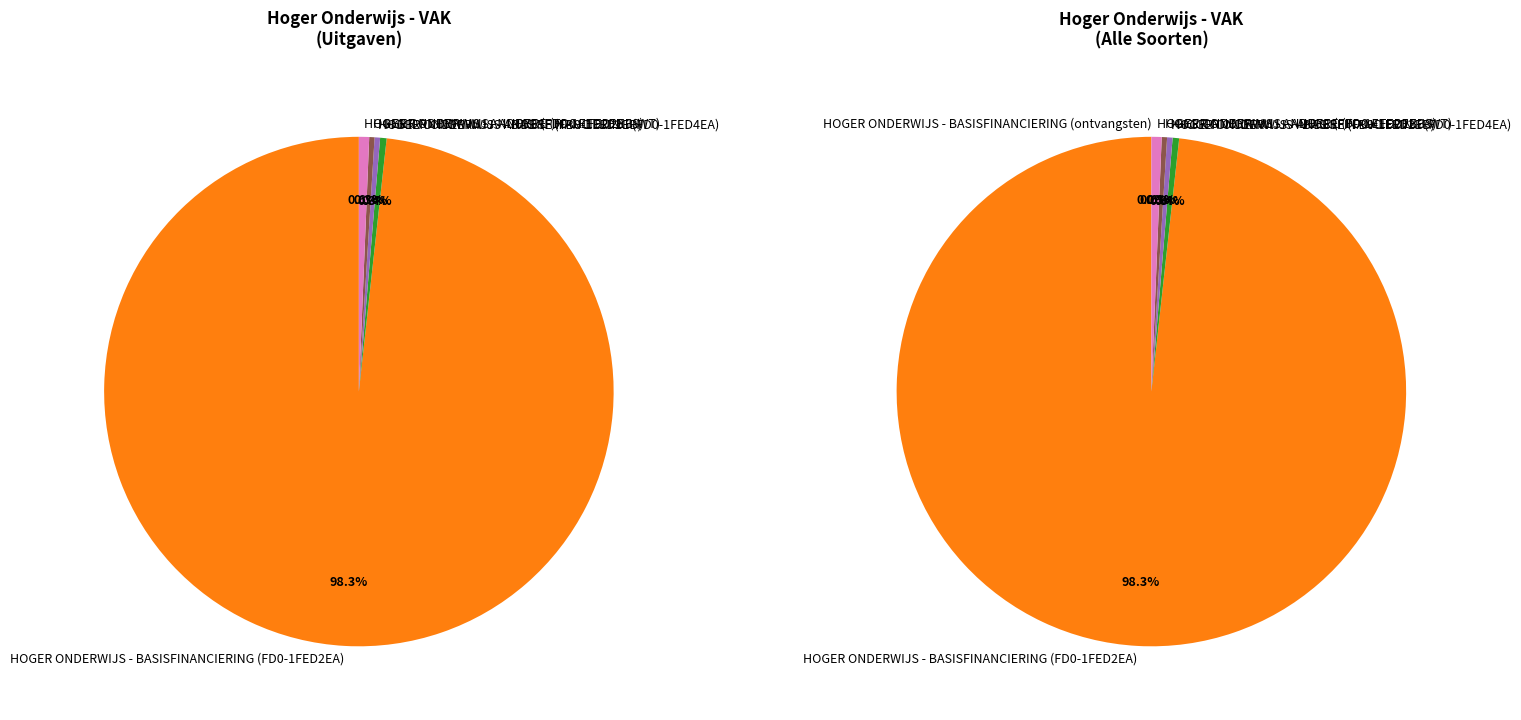

What is the change in value from HOGER ONDERWIJS - ANDERE (FB0-1FED2EB) to HOGER ONDERWIJS - ANDERE (FD0-1FED2EB-IS)?

+6183